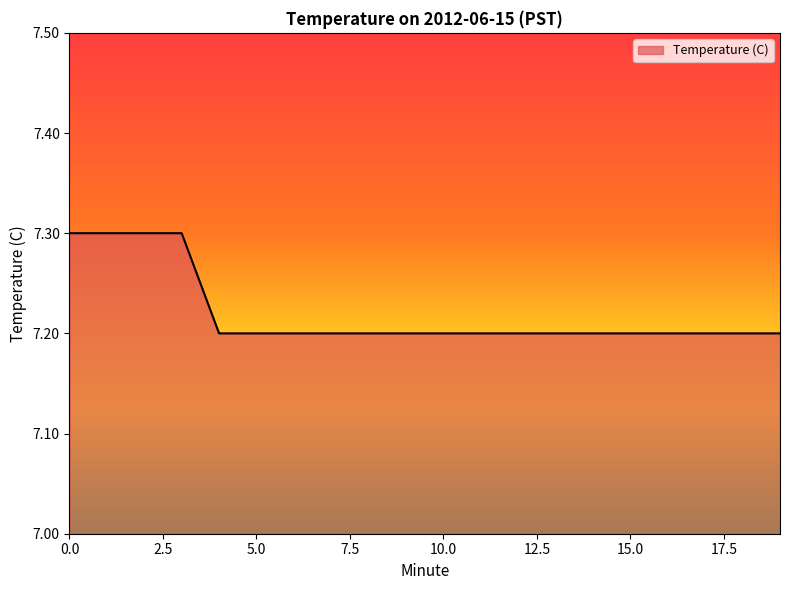

What is the smallest value displayed?

7.2